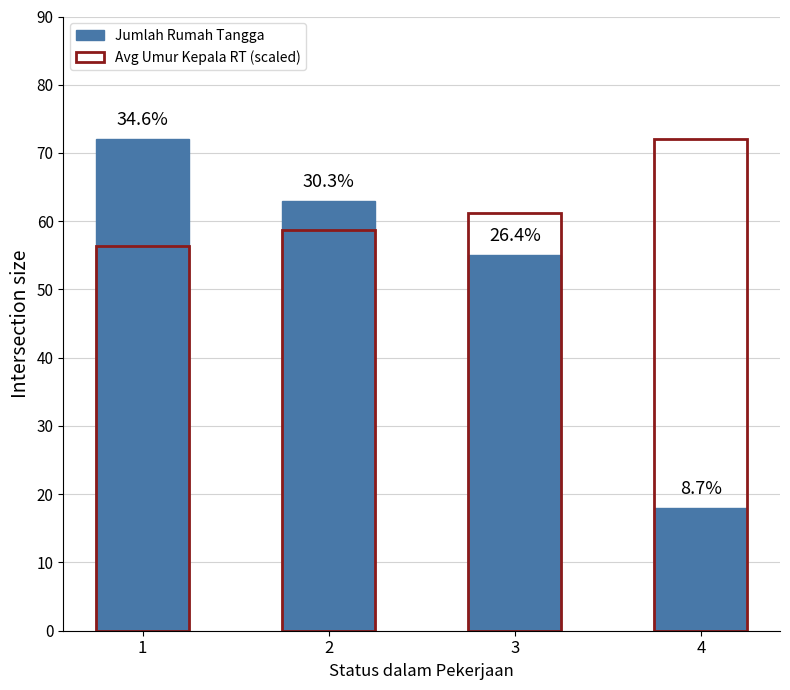

At how many categories does at least one series exceed 33?

4